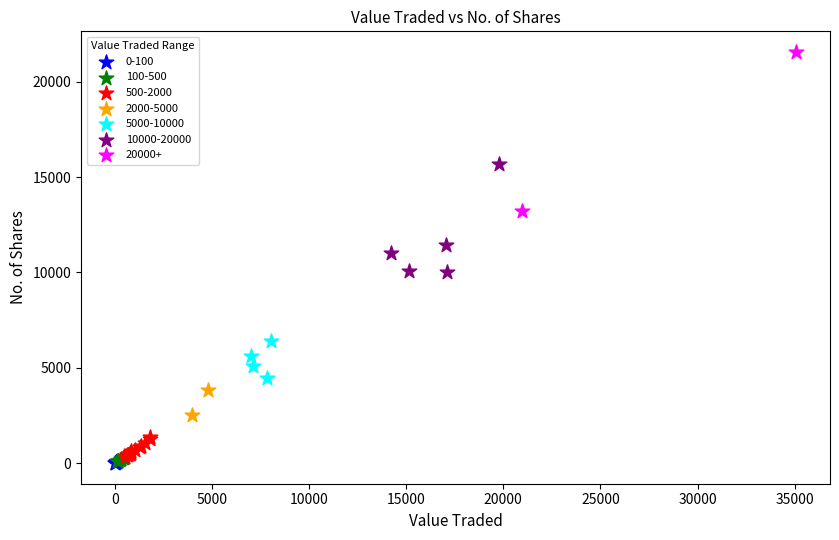

Which series has the widest spread of Y values?

20000+